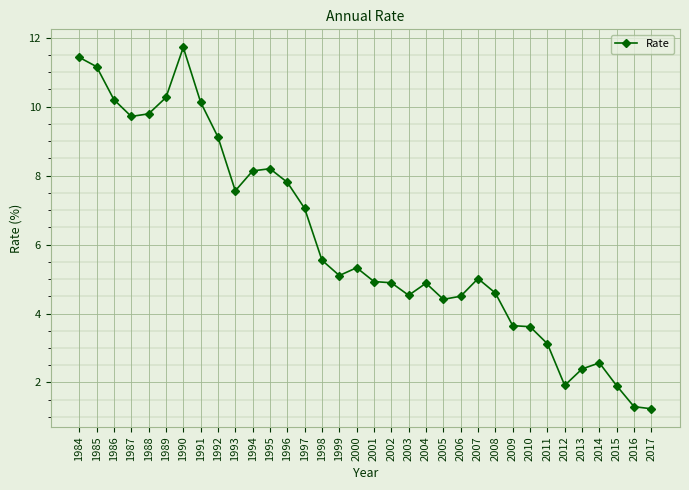

Reading left to right, transcribe all the data shown in this chart.

11.4	11.2	10.2	9.7	9.8	10.3	11.7	10.1	9.1	7.6	8.1	8.2	7.8	7.0	5.5	5.1	5.3	4.9	4.9	4.5	4.9	4.4	4.5	5.0	4.6	3.6	3.6	3.1	1.9	2.4	2.6	1.9	1.3	1.2